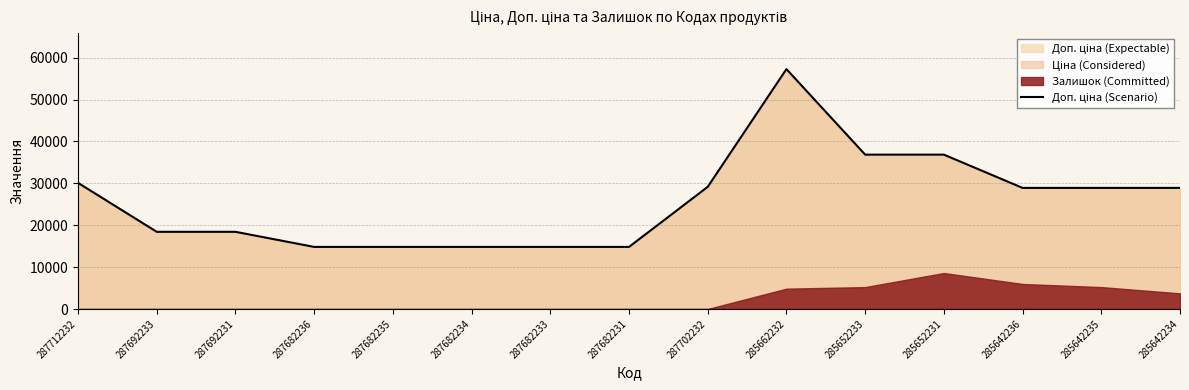

At which label does the data first exceed 28901?

287712232